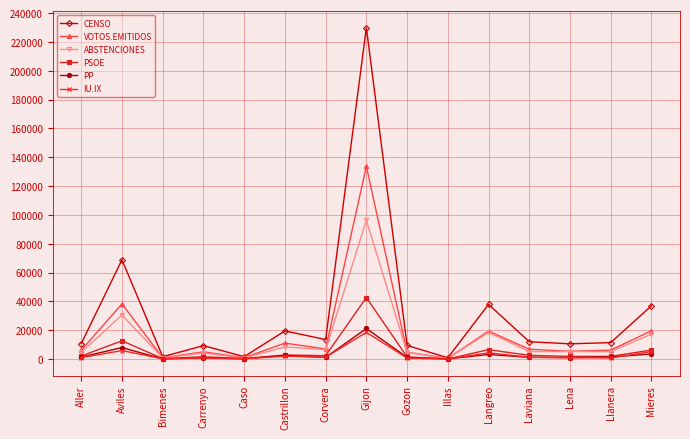

True or false: PSOE has a value of 1871 at Lena.

True